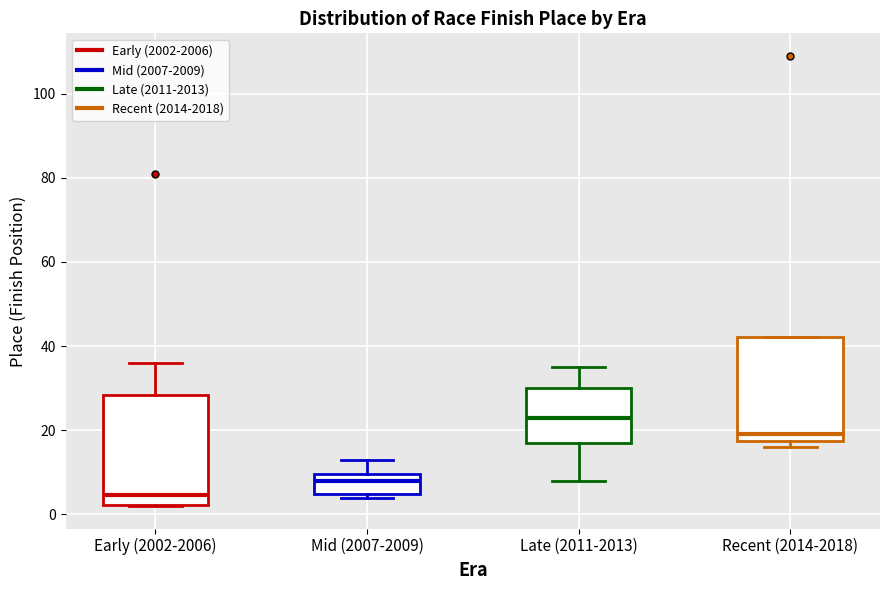

Where is the upper edge of the box for Recent (2014-2018) on the y-axis? The values are not printed on the chart, so give them approximately, as read against the axis.

42